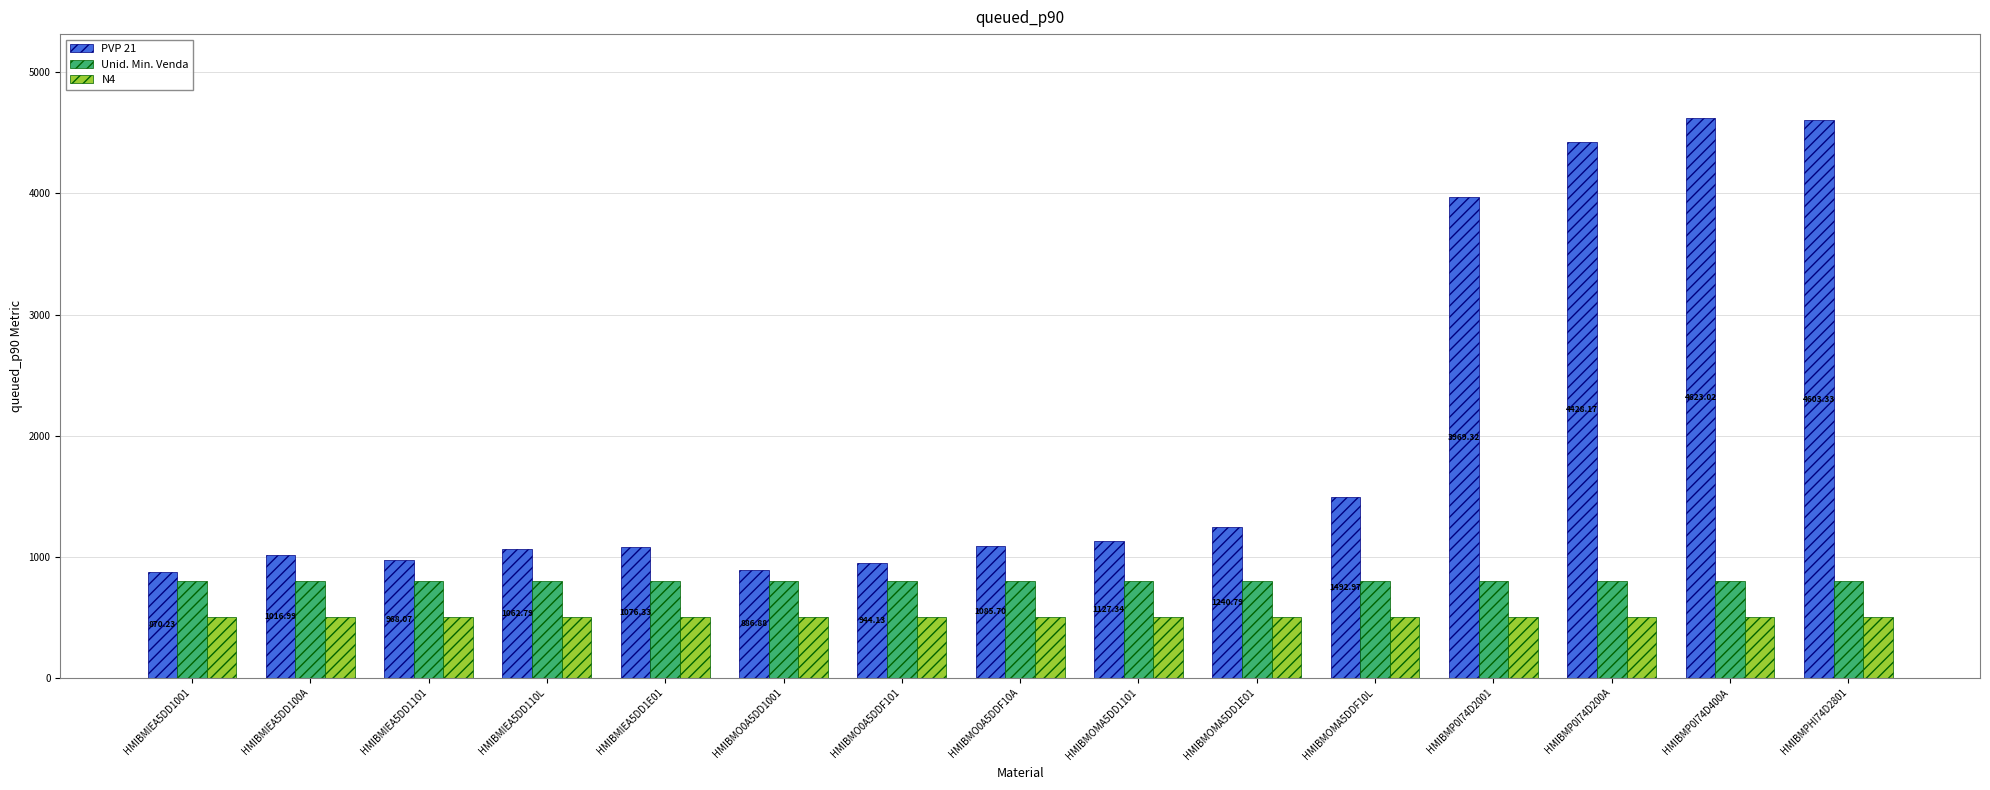

What is the difference between the maximum and minimum values in the PVP 21 series?

3752.8